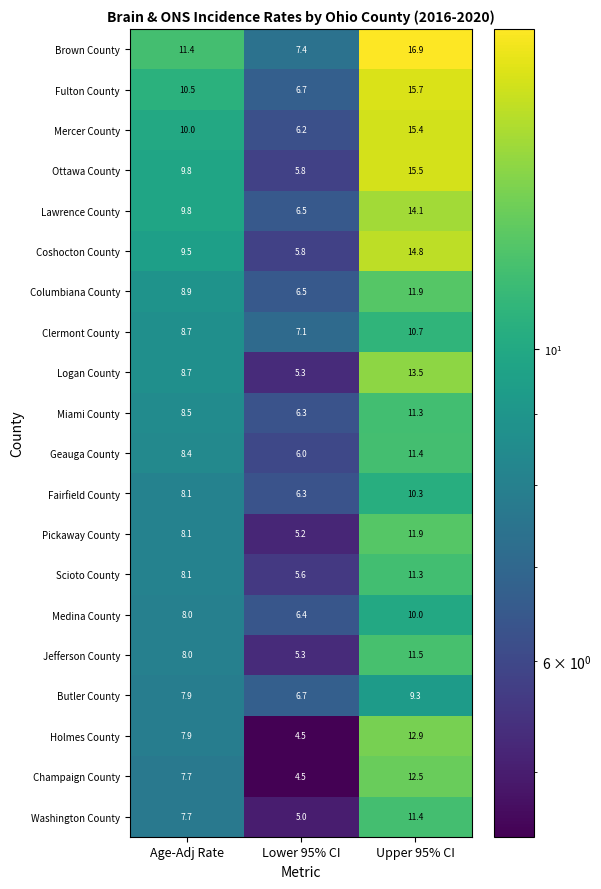

What is the average value of the Ottawa County series?

10.4